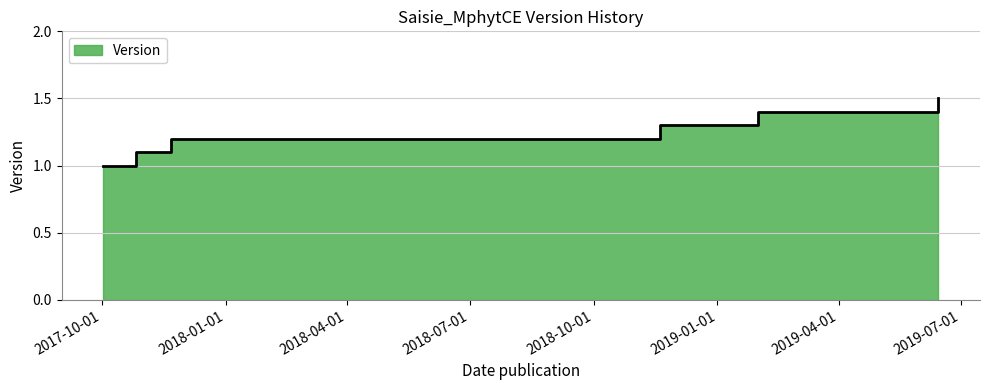

Which label corresponds to the largest value in the chart?

2019-06-14